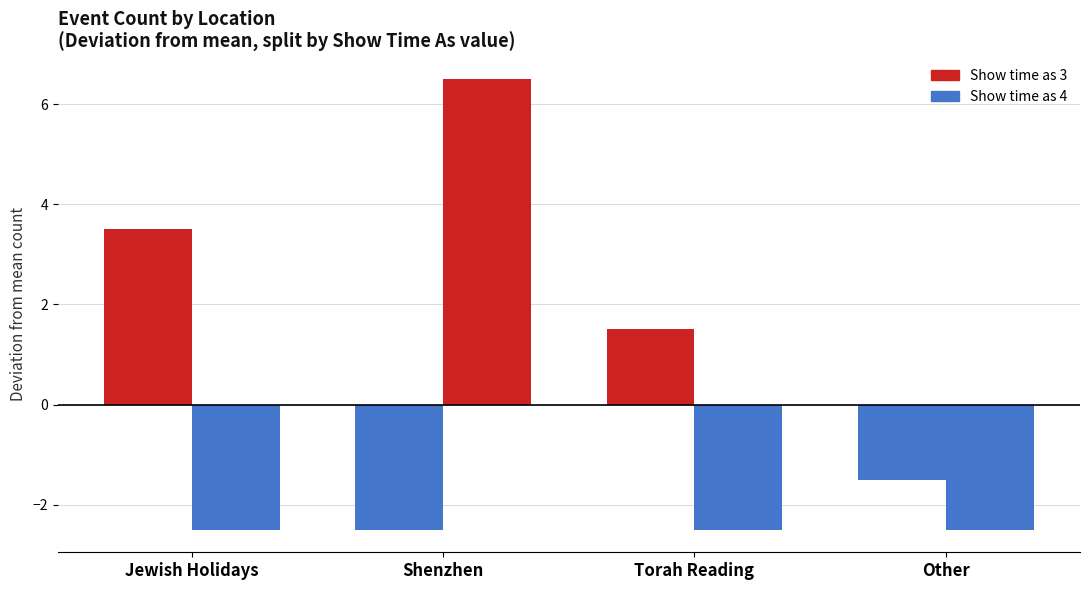

Is the value of Show time as 4 at Shenzhen greater than the value of Show time as 3 at Shenzhen?

Yes